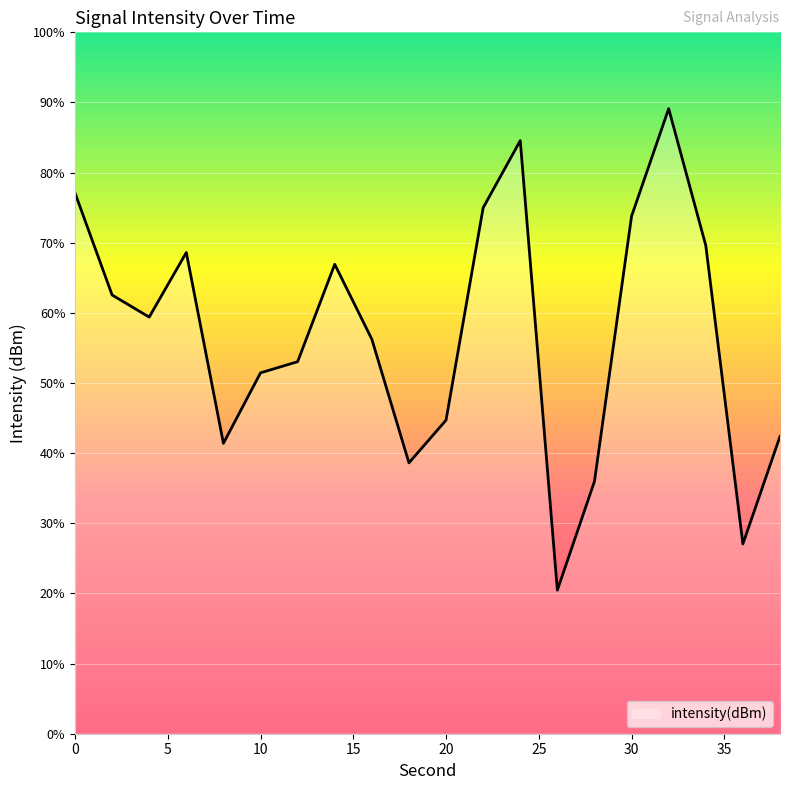

The value at 28 is -131.7. True or false?

True